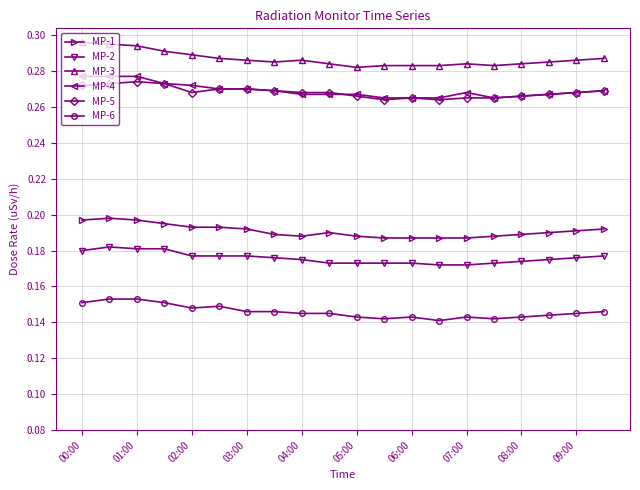

True or false: MP-1 and MP-4 intersect in this chart.

False